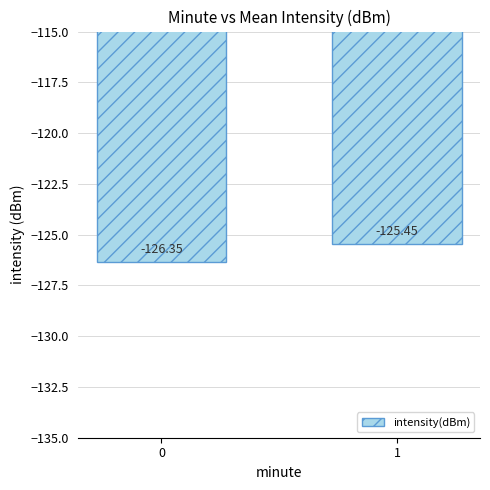

The value at 1 is -125.5. True or false?

True